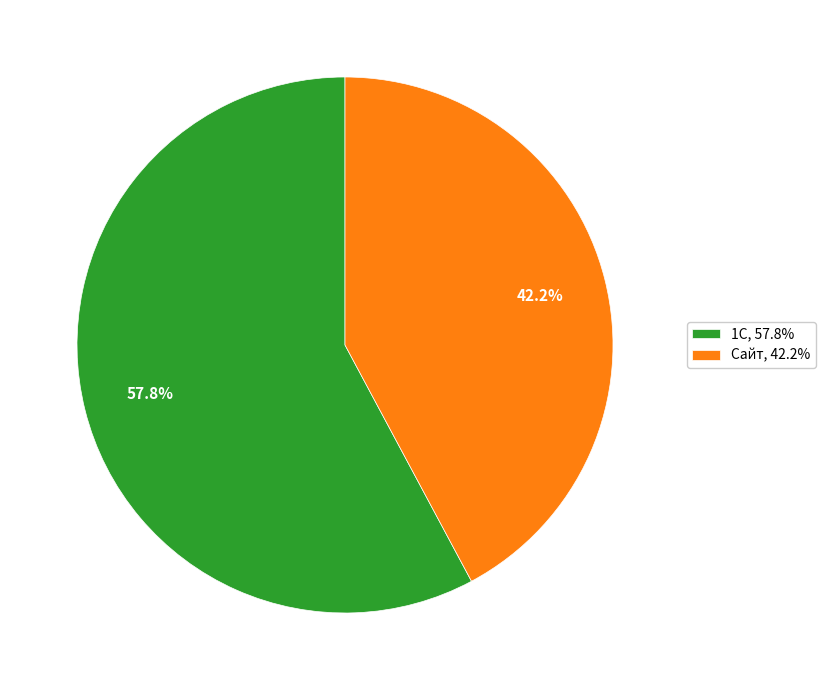

Which category has the smallest portion of the pie?

Сайт